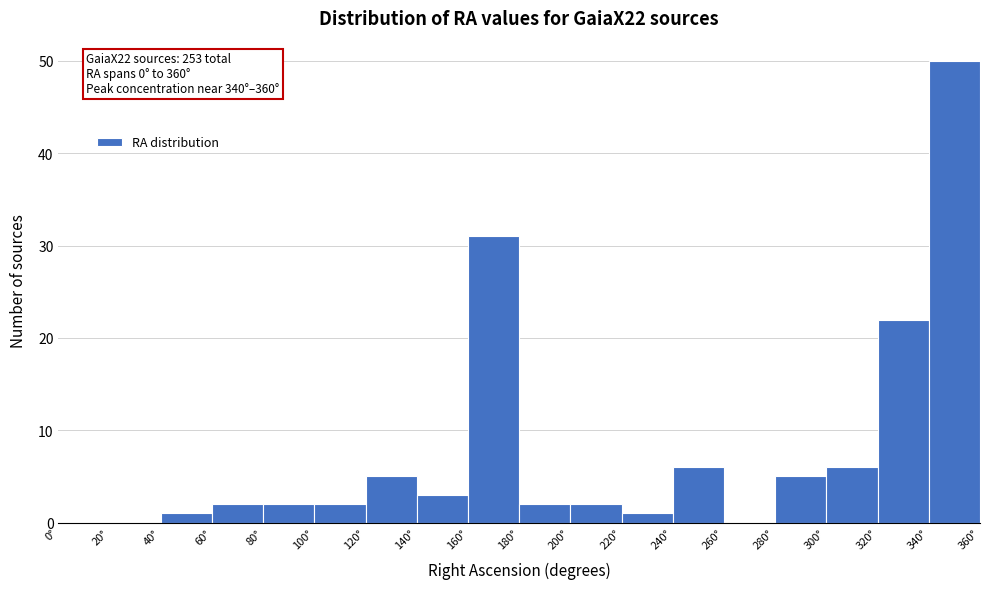

Over which range of the x-axis is the bar tallest?

340 to 360